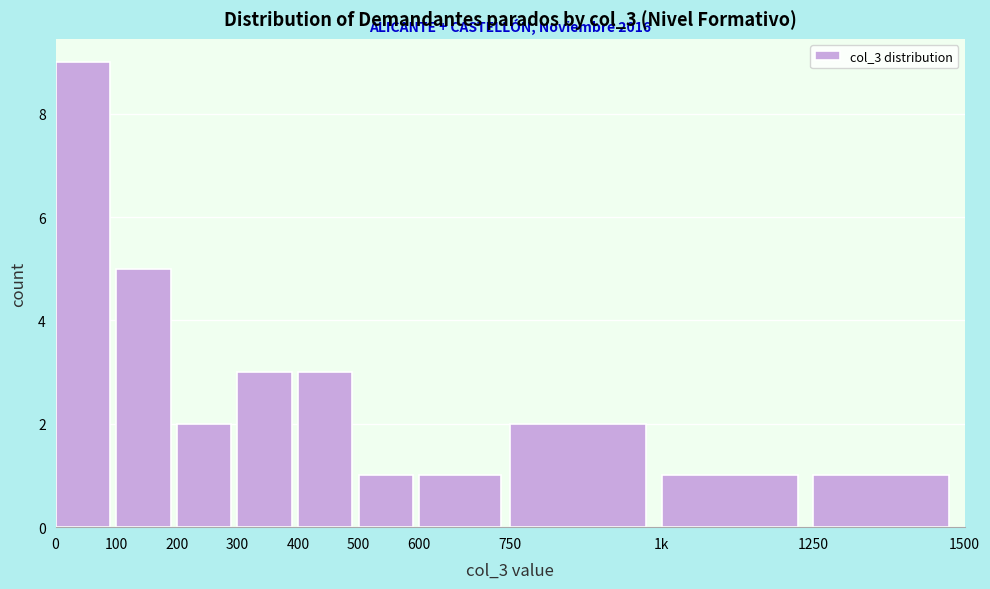

Reading left to right, what are all the values shown in this chart?

9	5	2	3	3	1	1	2	1	1